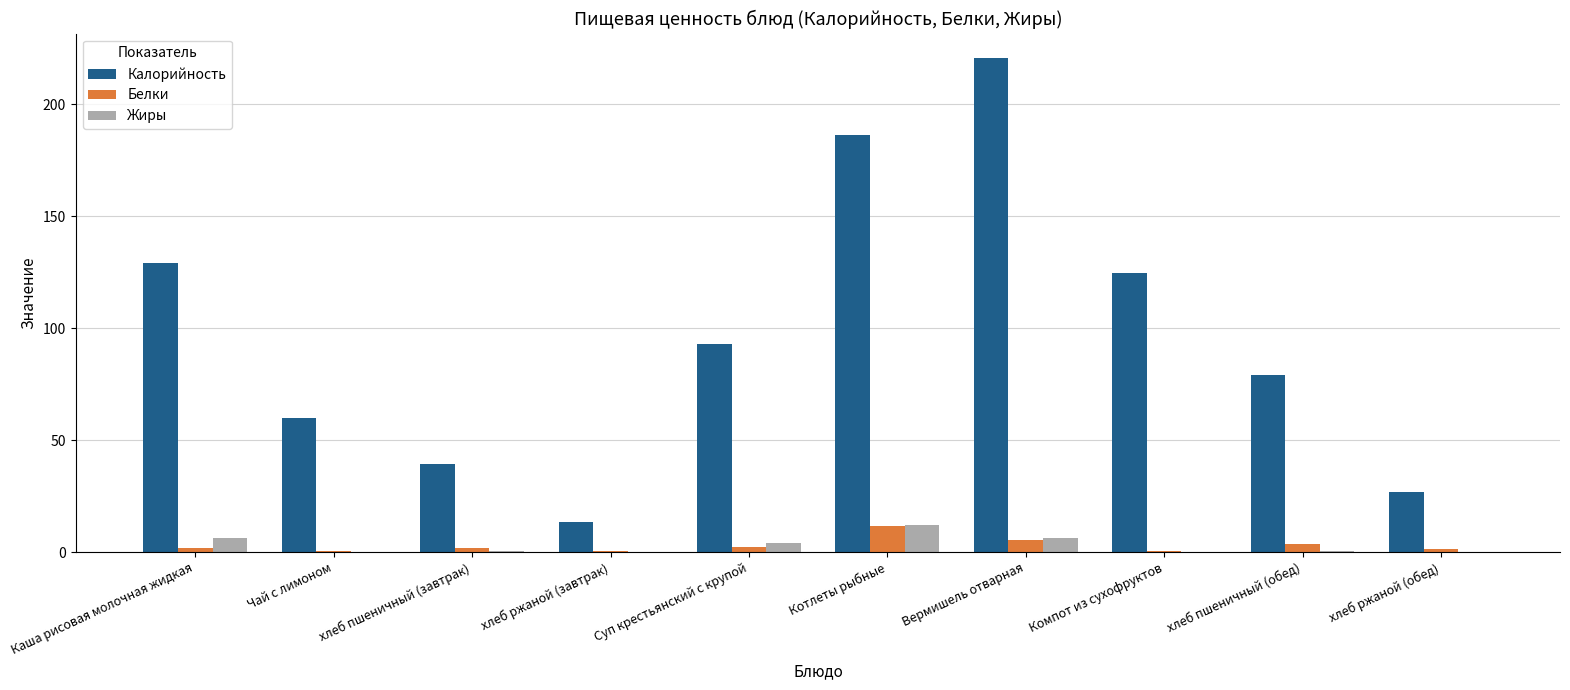

What is the sum of all Белки values?

28.3